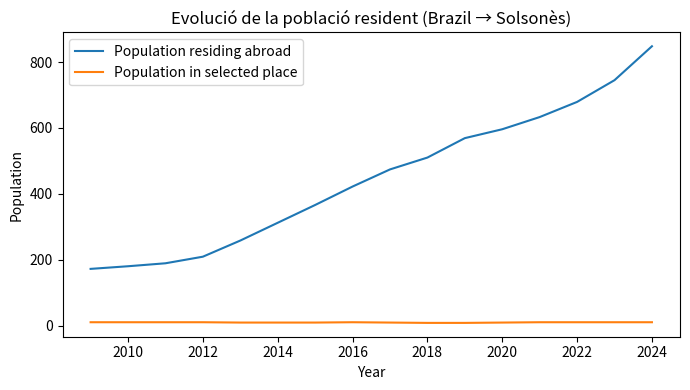

Which series has the largest range (max minus min)?

Population residing abroad